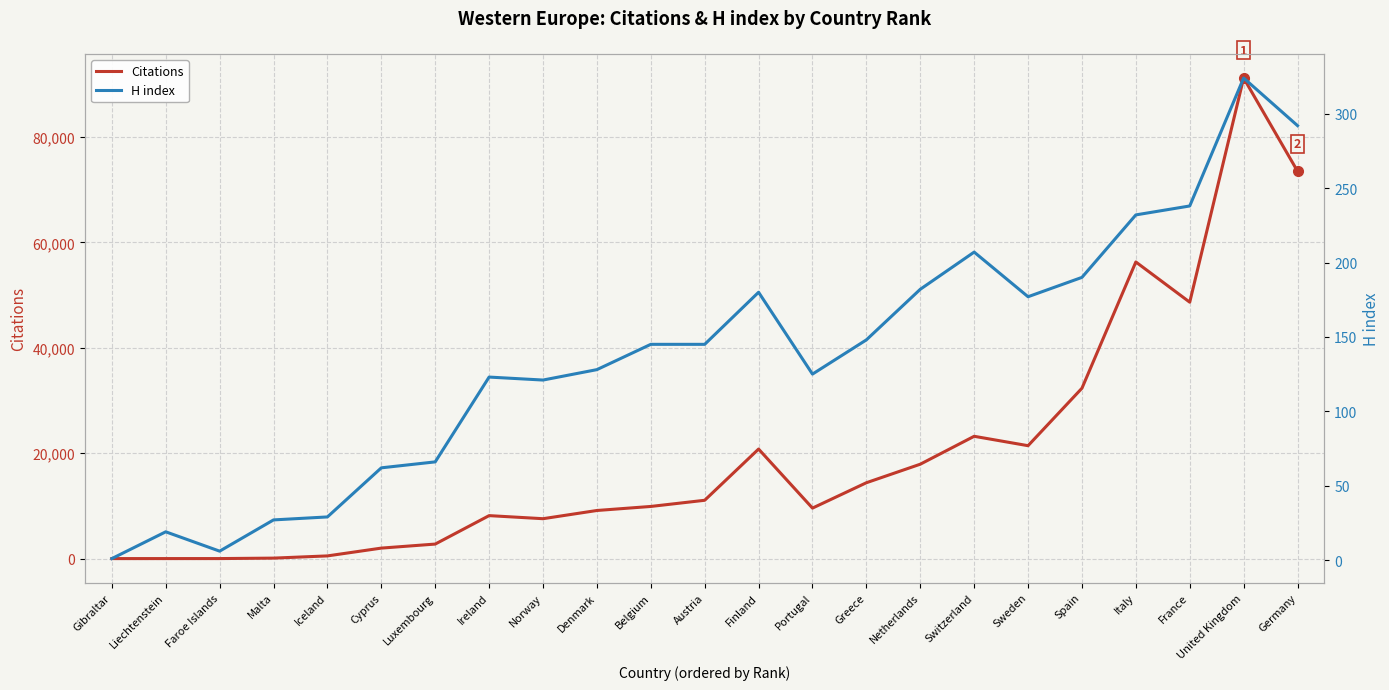

At United Kingdom, list the series in order from largest to smallest.

Citations, H index